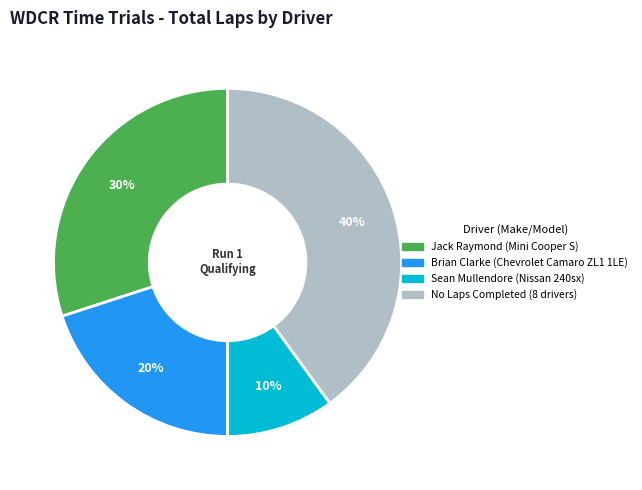

How many segments does this pie chart have?

4